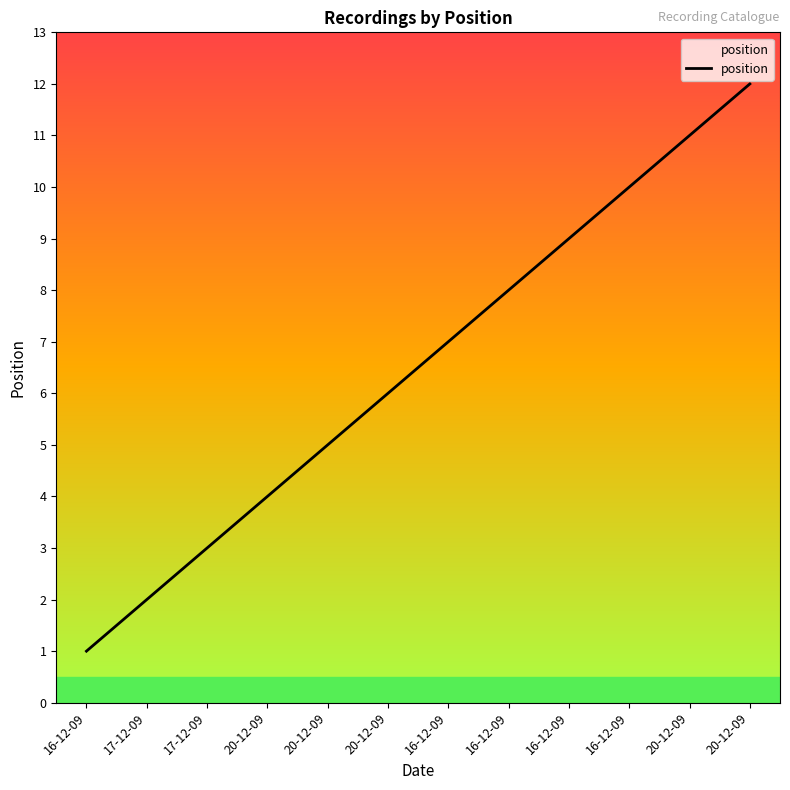

What is the approximate value at 16-12-09, to the nearest 10?

10